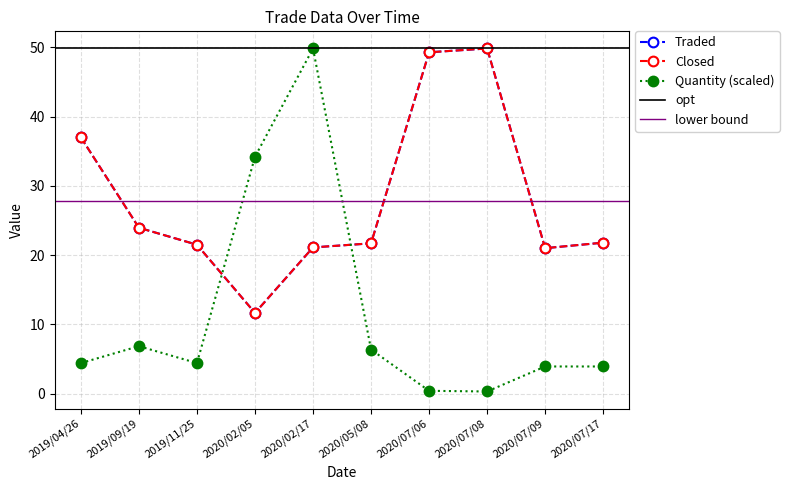

What is the minimum value for Traded?

11.7